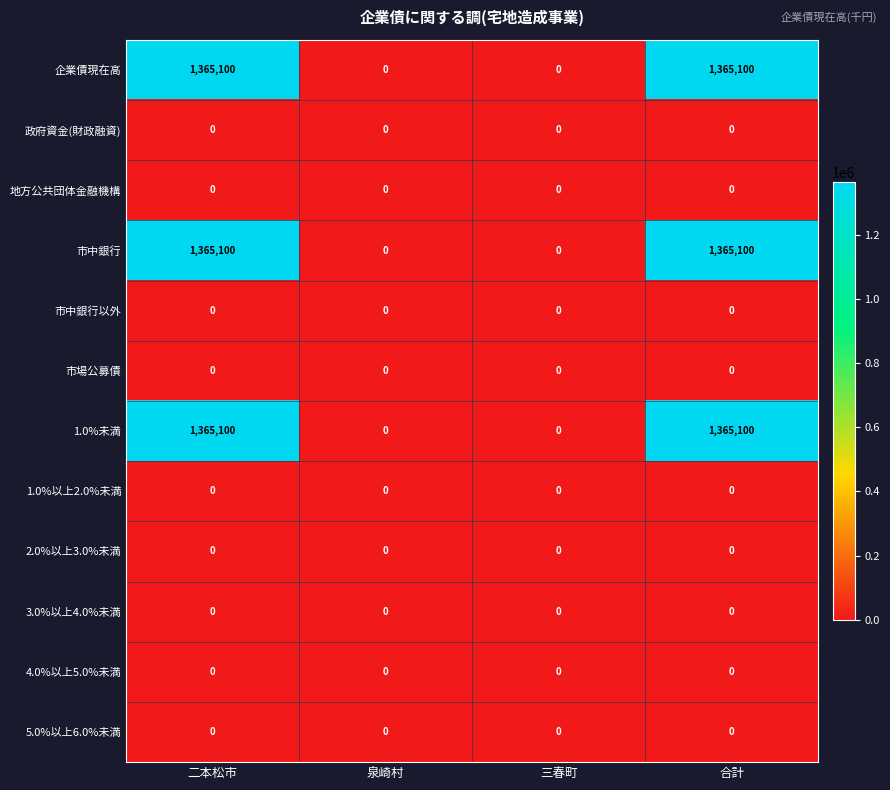

What is the difference between the 企業債現在高 values at 泉崎村 and 二本松市?

1365100